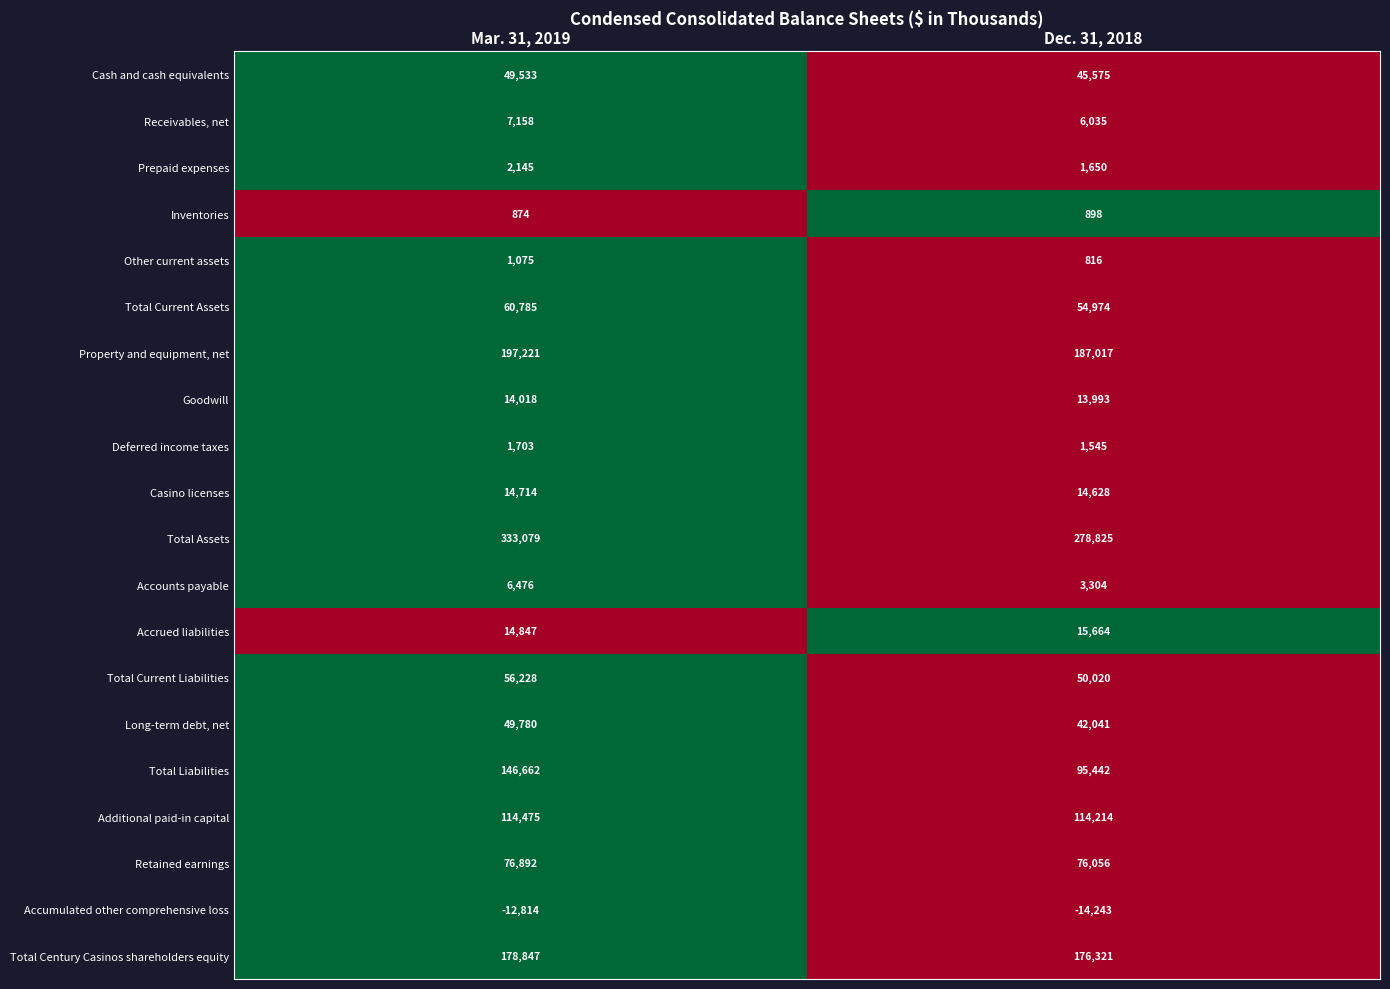

Is it true that Long-term debt, net equals 42041 at Dec. 31, 2018?

True